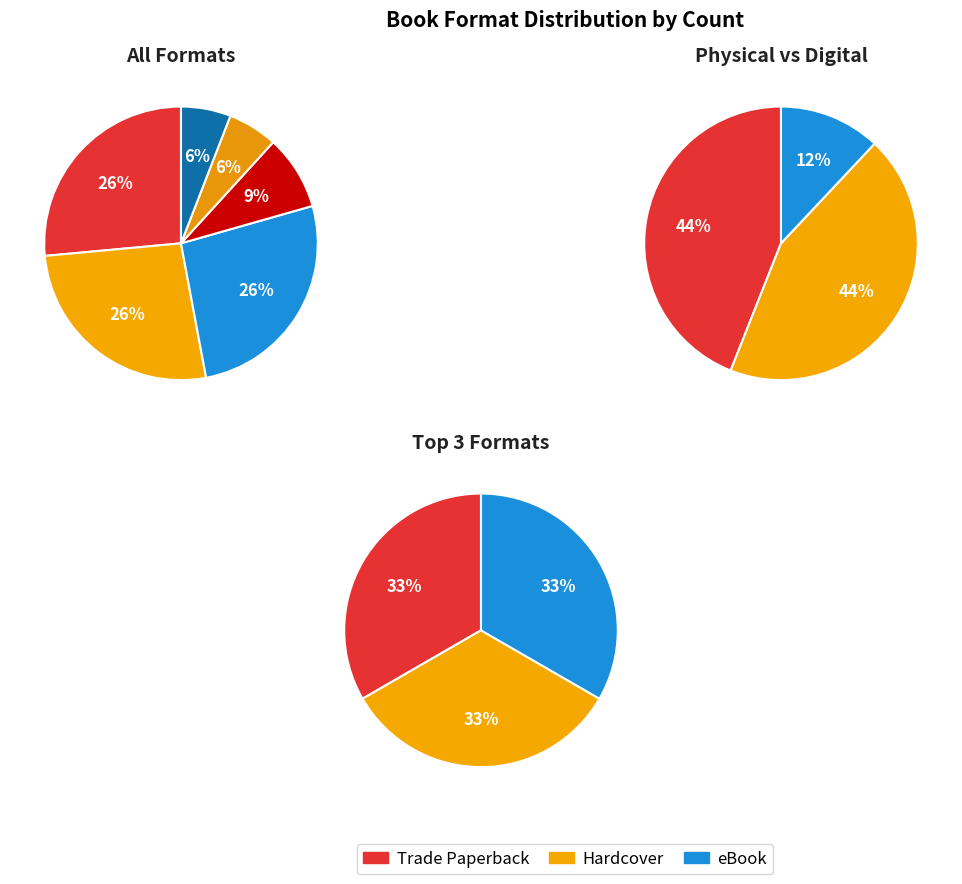

What percentage is the Paper Over Board slice, to the nearest percent?

6%